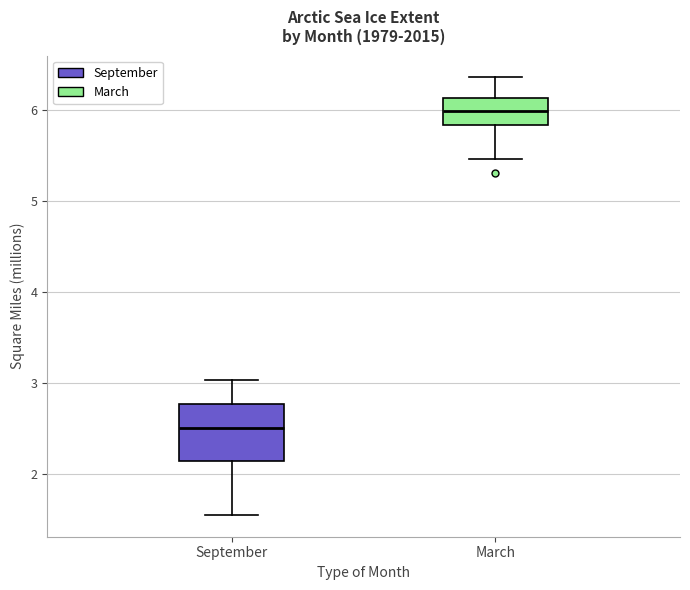

Which box has the lowest median line?

September